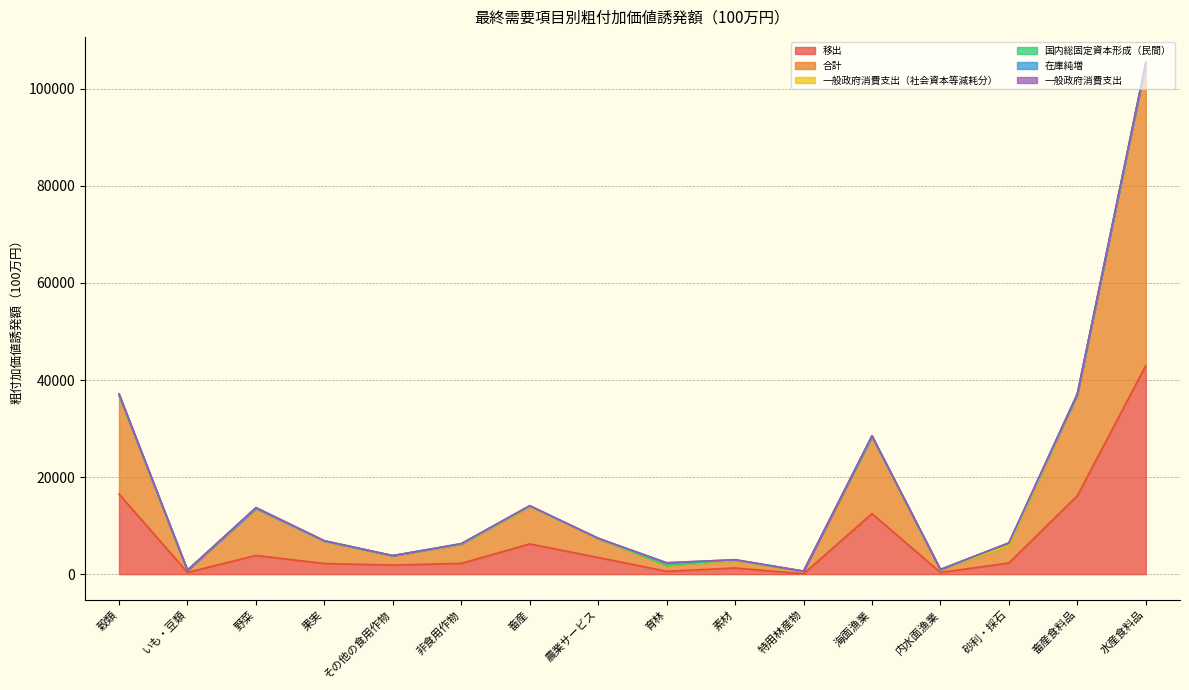

Rank the series at 砂利・採石 from lowest to highest value.

一般政府消費支出（社会資本等減耗分）, 一般政府消費支出, 在庫純増, 国内総固定資本形成（民間）, 移出, 合計